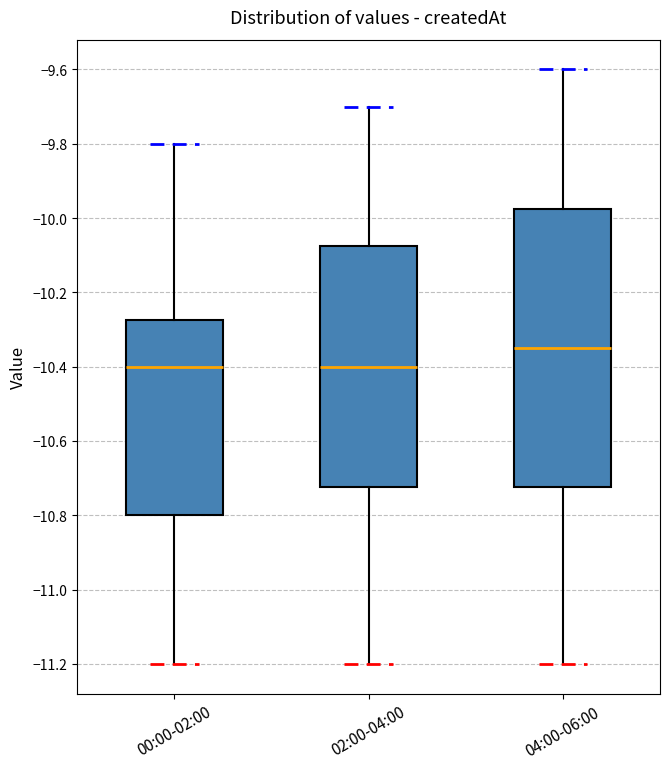

Which box is the tallest, from its lower edge to its upper edge?

04:00-06:00